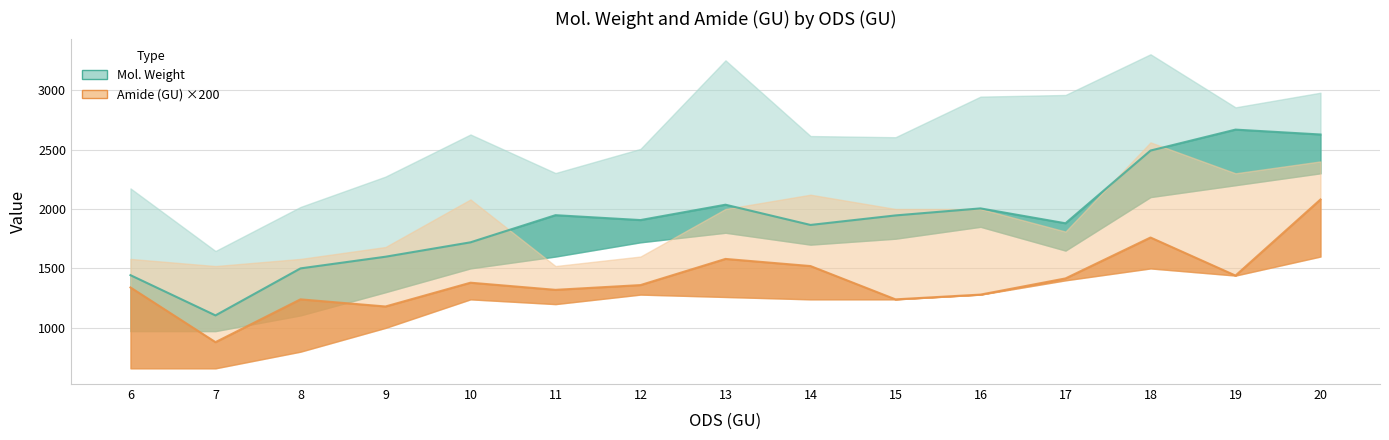

What are all the series names shown in the legend?

Mol. Weight, Amide (GU)